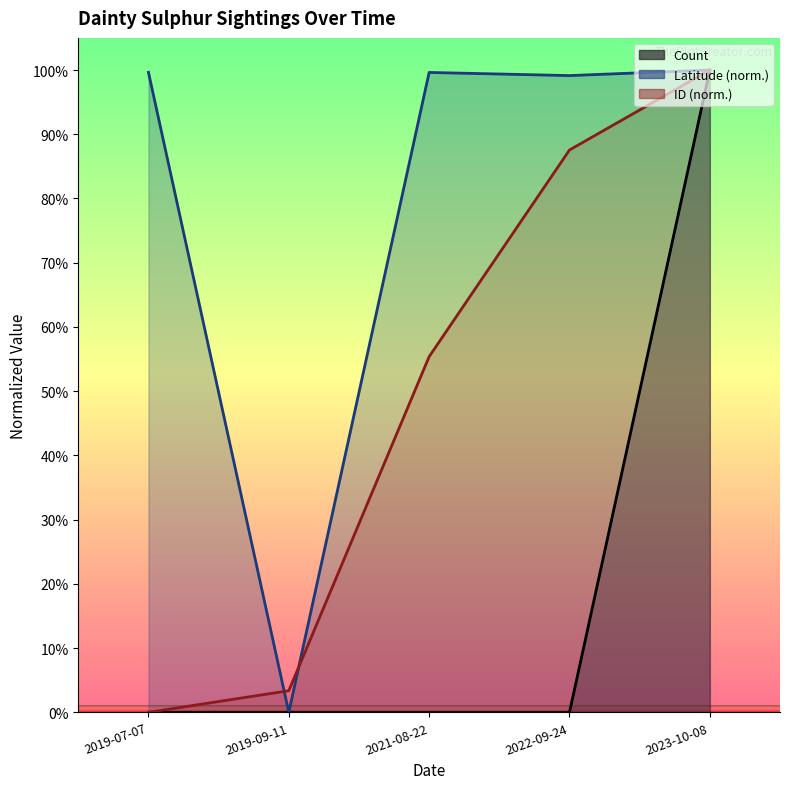

Between 2019-07-07 and 2023-10-08, which is larger?

2023-10-08